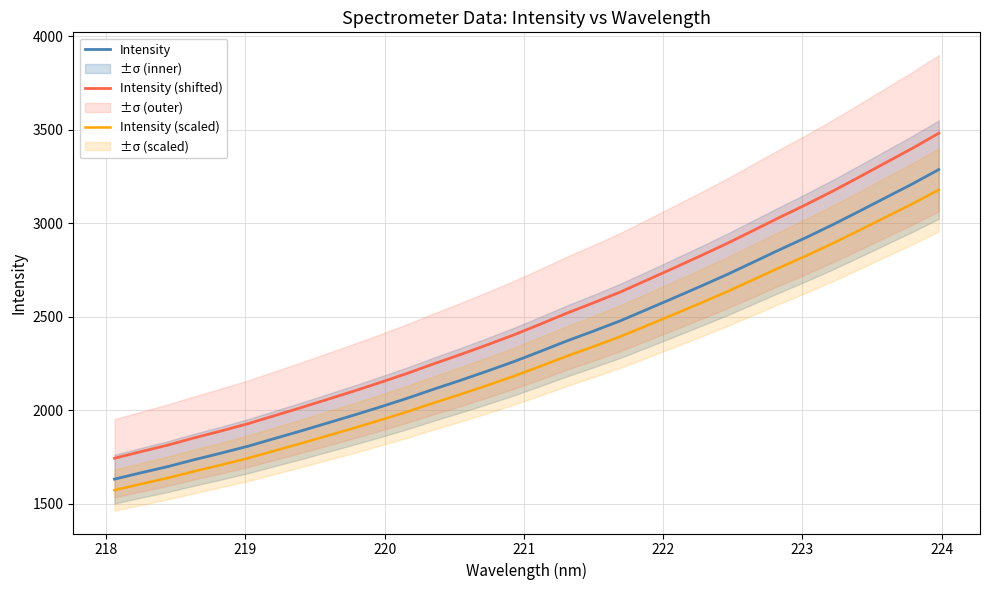

True or false: Intensity and Intensity (shifted) intersect in this chart.

False